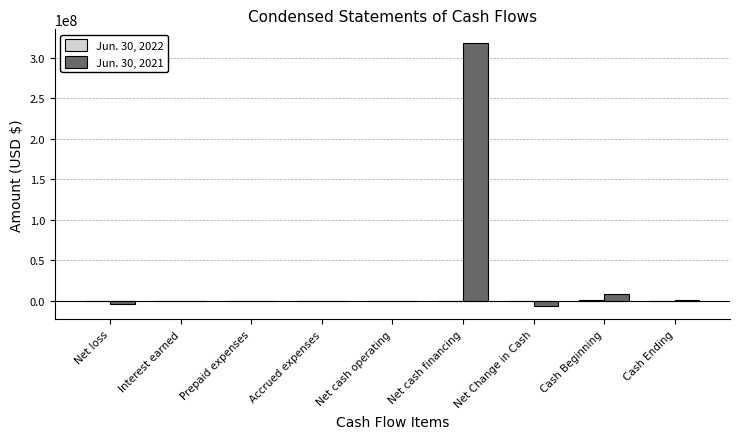

The value of Jun. 30, 2021 at Cash Beginning is 7647736. True or false?

True